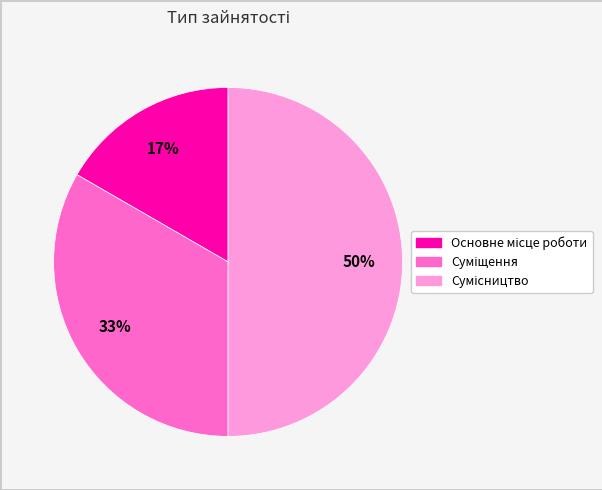

To the nearest percent, what is the difference between the largest and smallest slice percentages?

33%